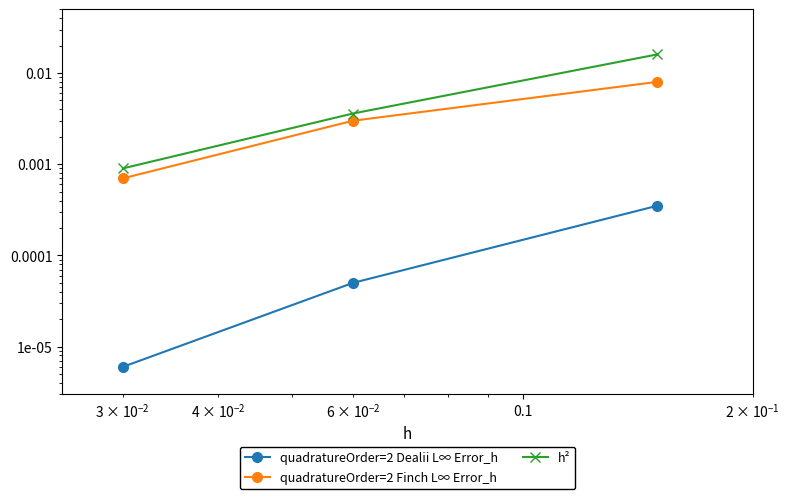

The value of h² at 0.001 is 0.0. True or false?

False